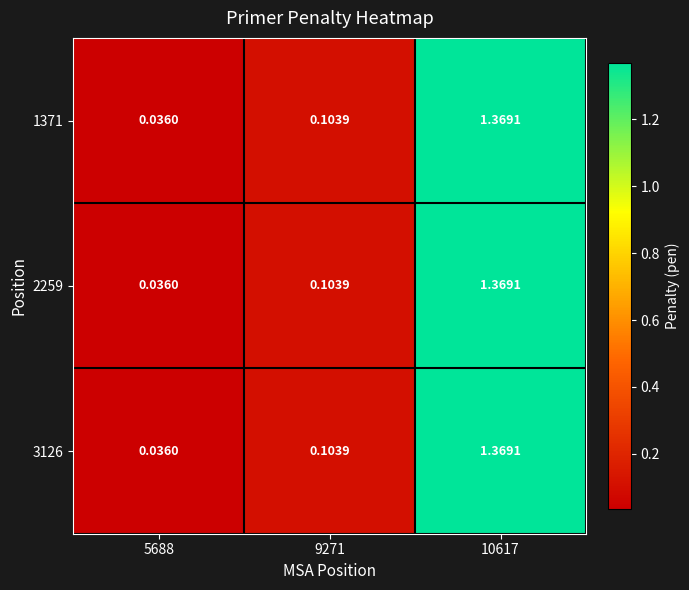

Is the value of 1371 at 10617 greater than the value of 3126 at 5688?

Yes